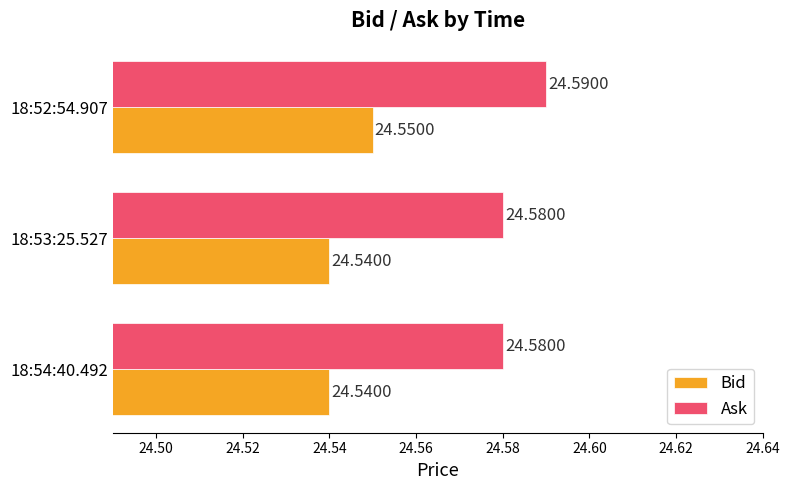

What are all the series names shown in the legend?

Bid, Ask